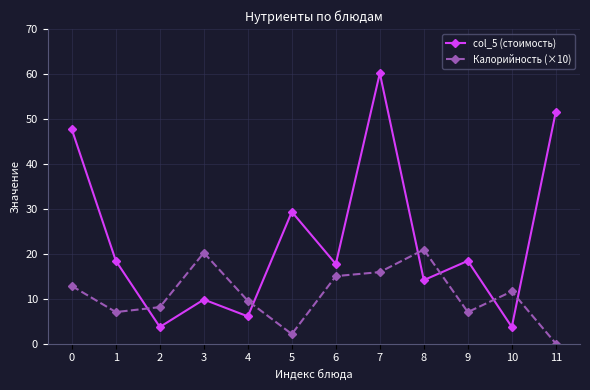

The col_5 (стоимость) series shows 5.9 at 10. True or false?

False